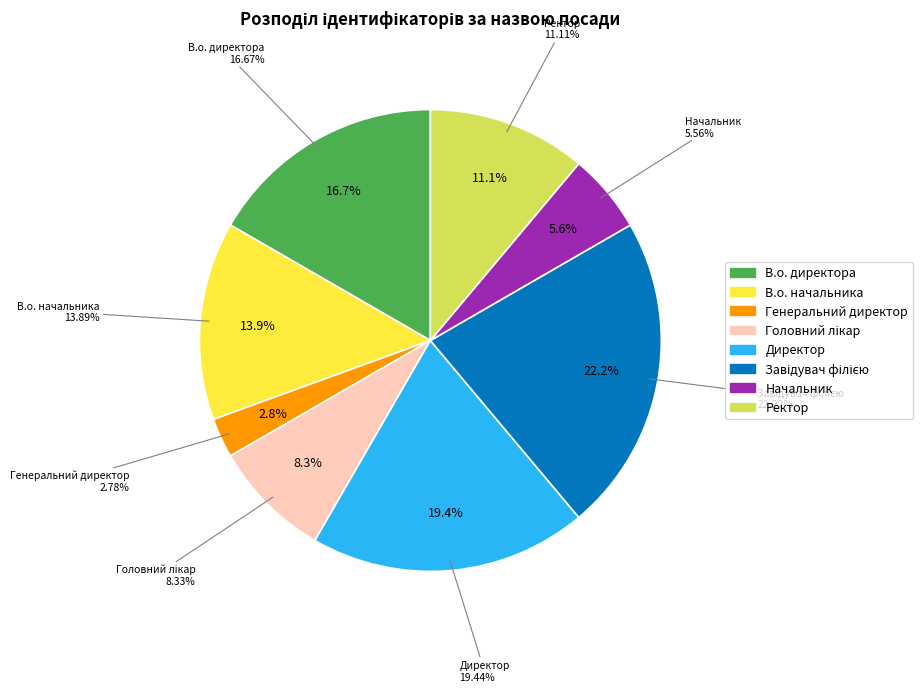

Is it true that В.о. директора is 2% of the pie?

False